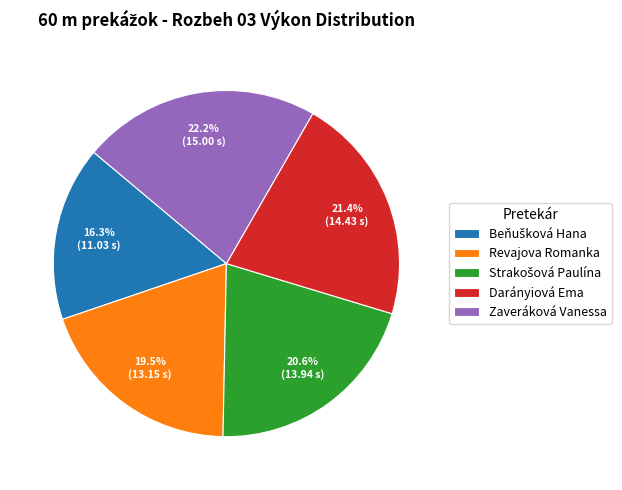

Does Revajova Romanka account for over 50% of the chart?

No